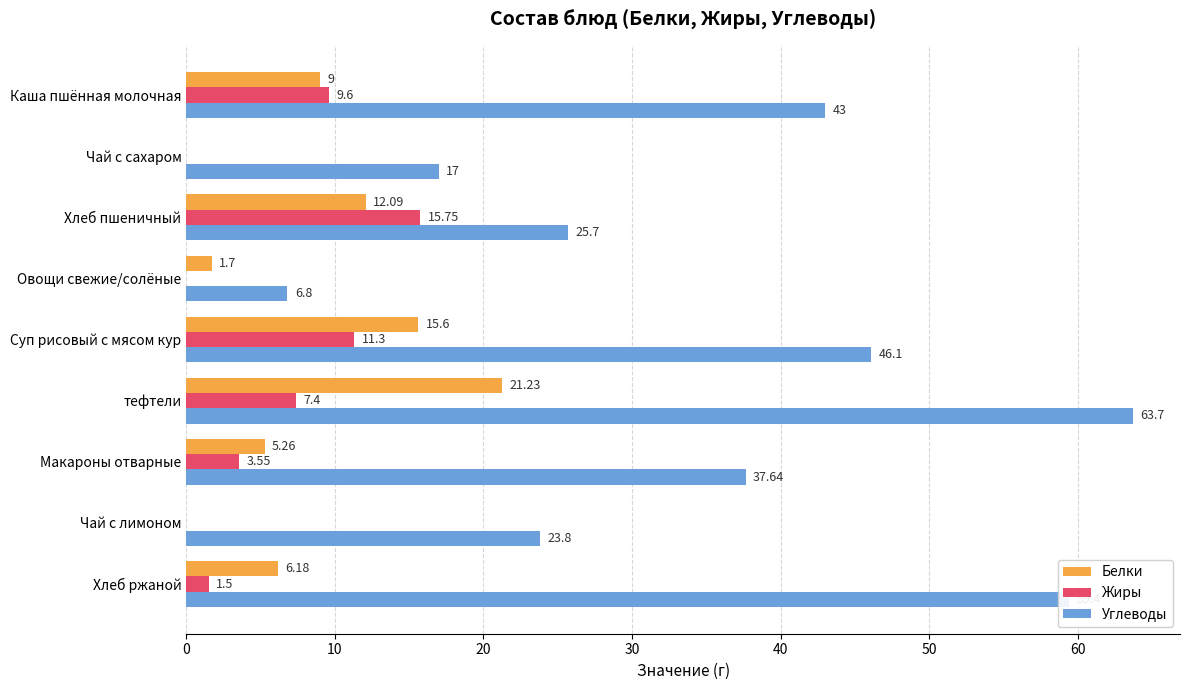

What is the sum of all Жиры values?

49.1